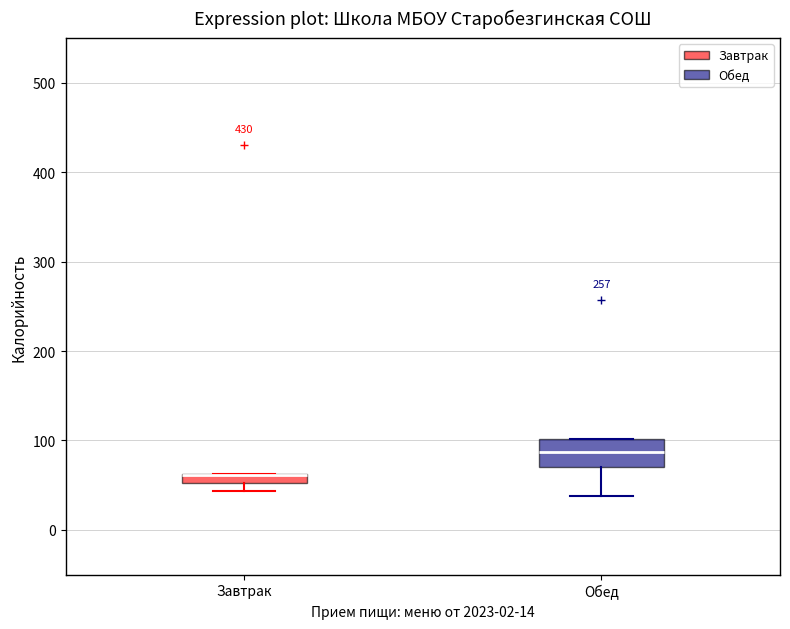

Comparing the boxes themselves (not the whiskers), which one is the tallest?

Обед